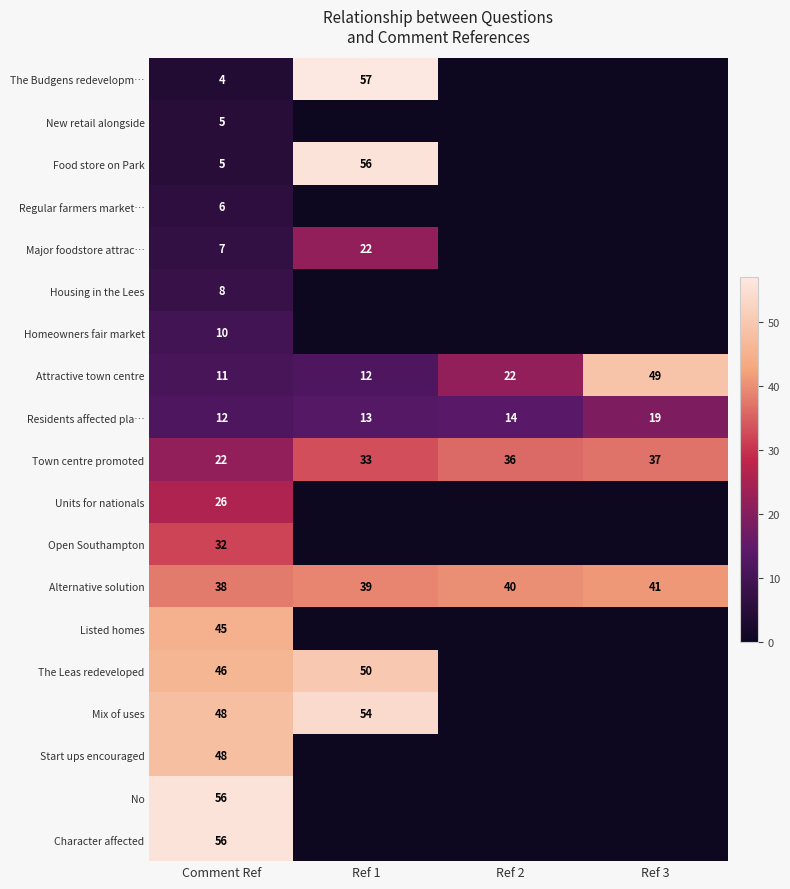

What is the difference between the highest and lowest values at Comment Ref?

52